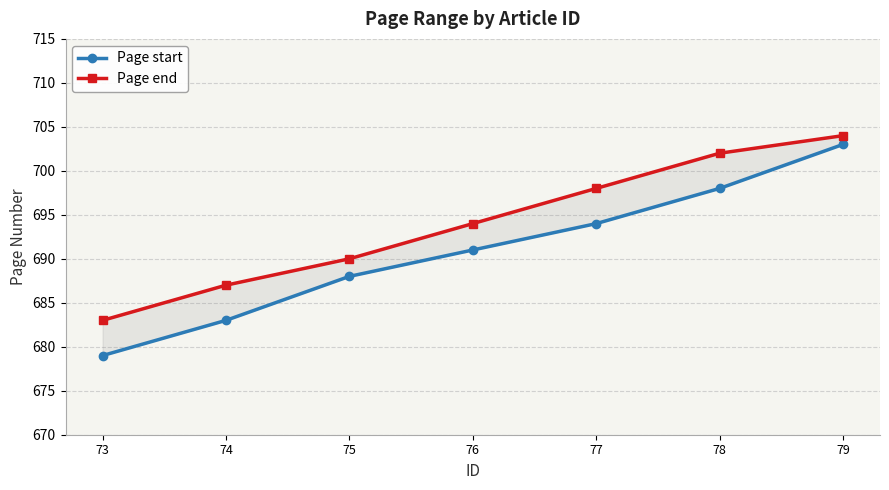

Does the chart have visible grid lines?

Yes